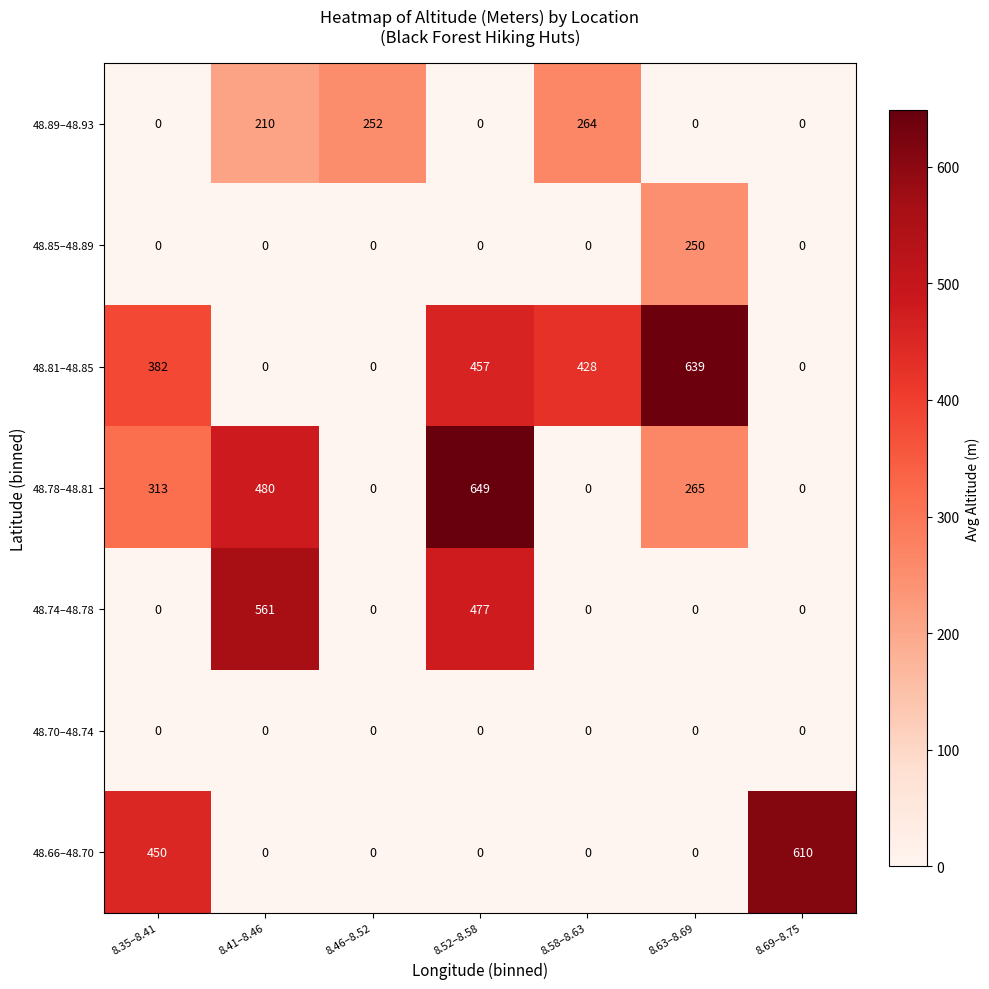

What is the highest value of the 48.74–48.78 series?

561